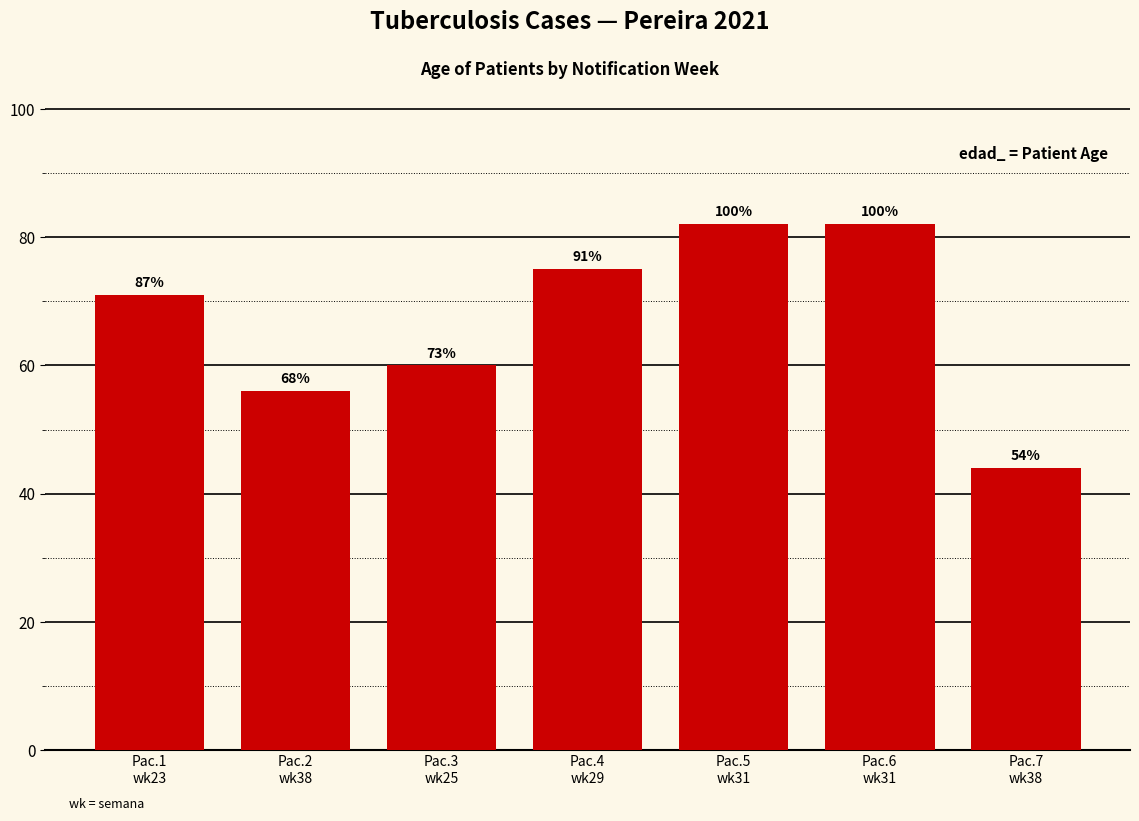

What is the label of the 4th bar from the right?

Pac.4
wk29